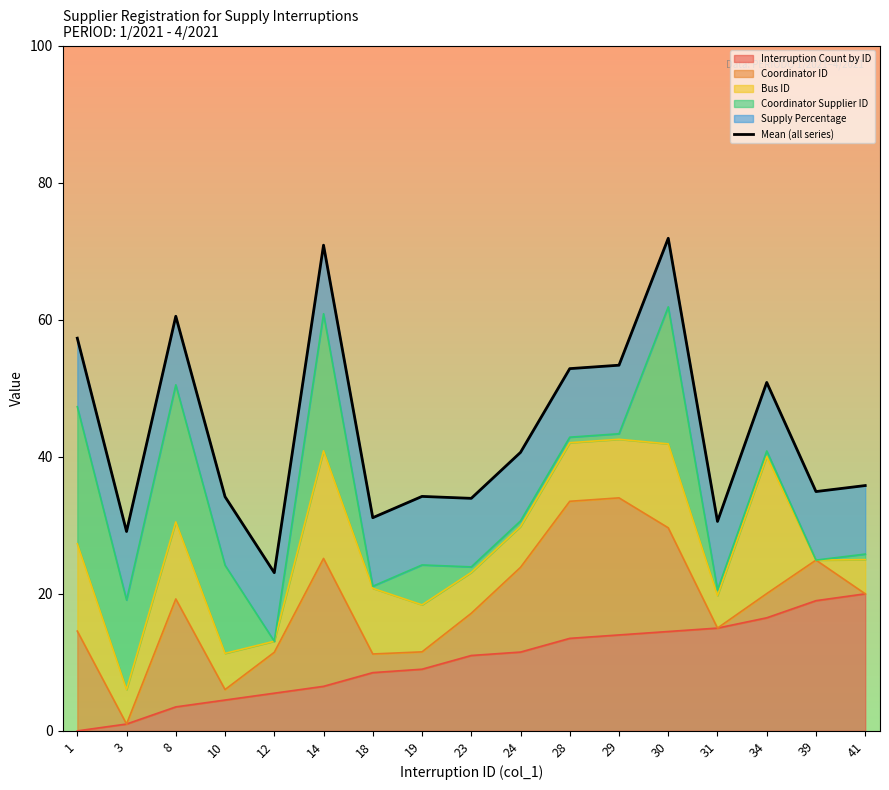

What is the maximum value for Interruption Count by ID?

20.0